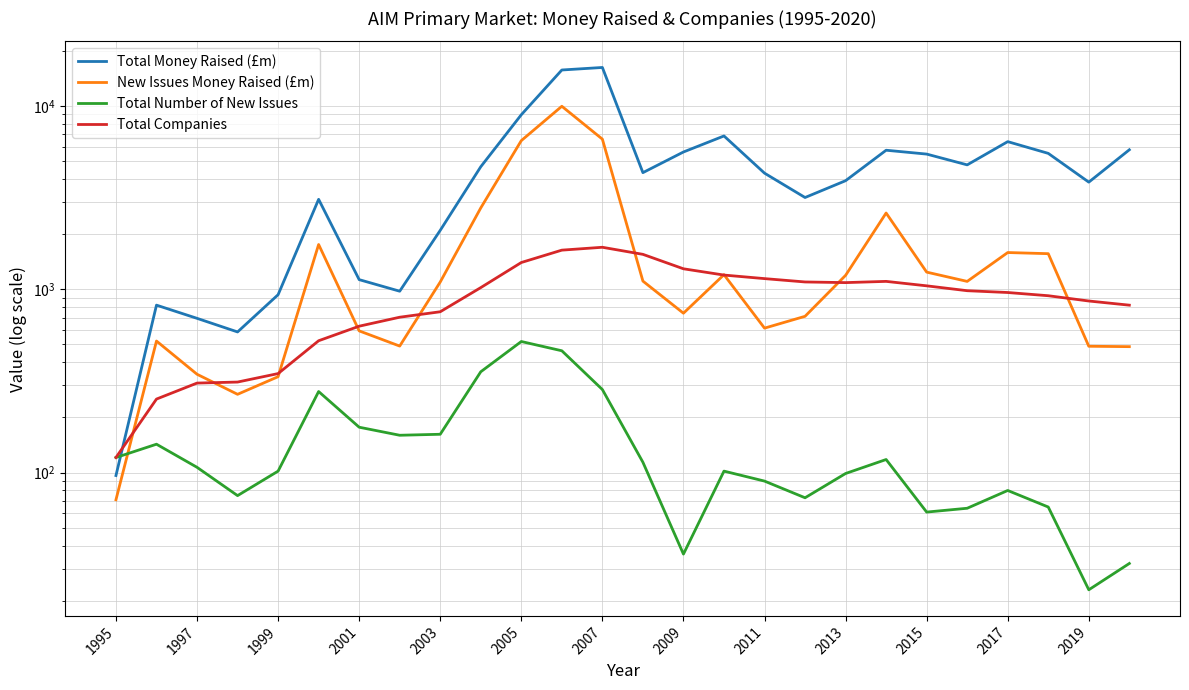

At how many categories does at least one series exceed 15599?

2